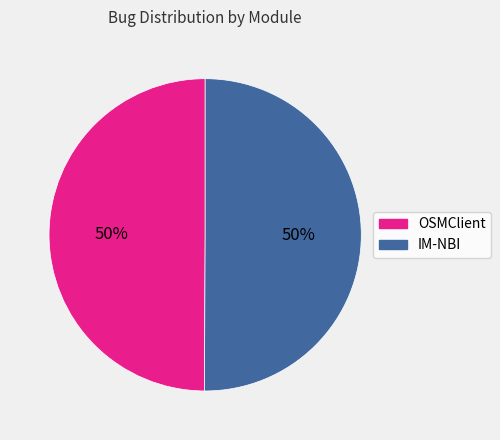

The OSMClient slice represents 37% of the pie. True or false?

False